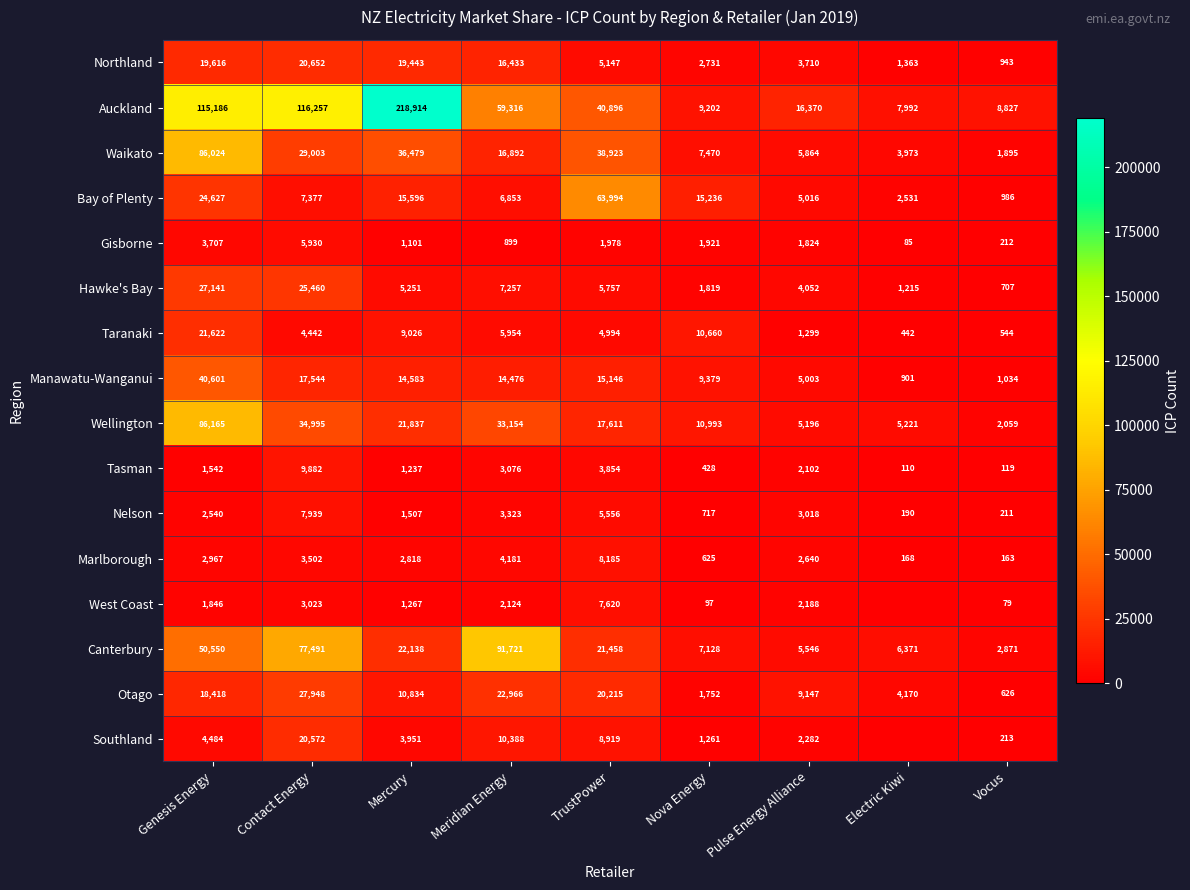

The value of Marlborough at Contact Energy is 4615. True or false?

False